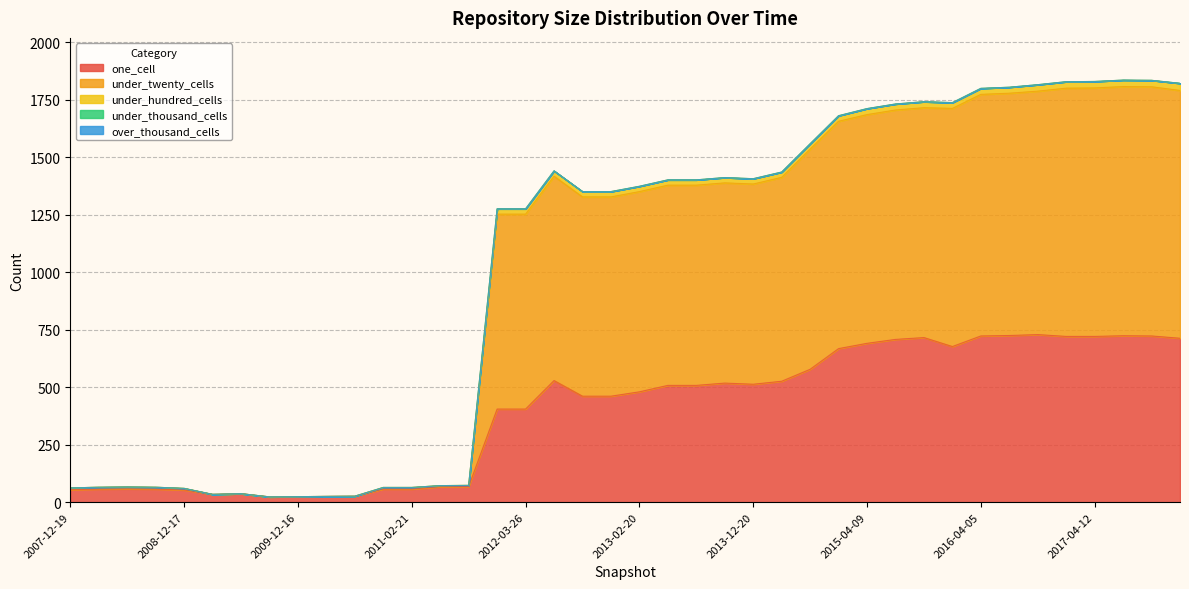

Which label corresponds to the smallest value in the chart?

2009-09-25